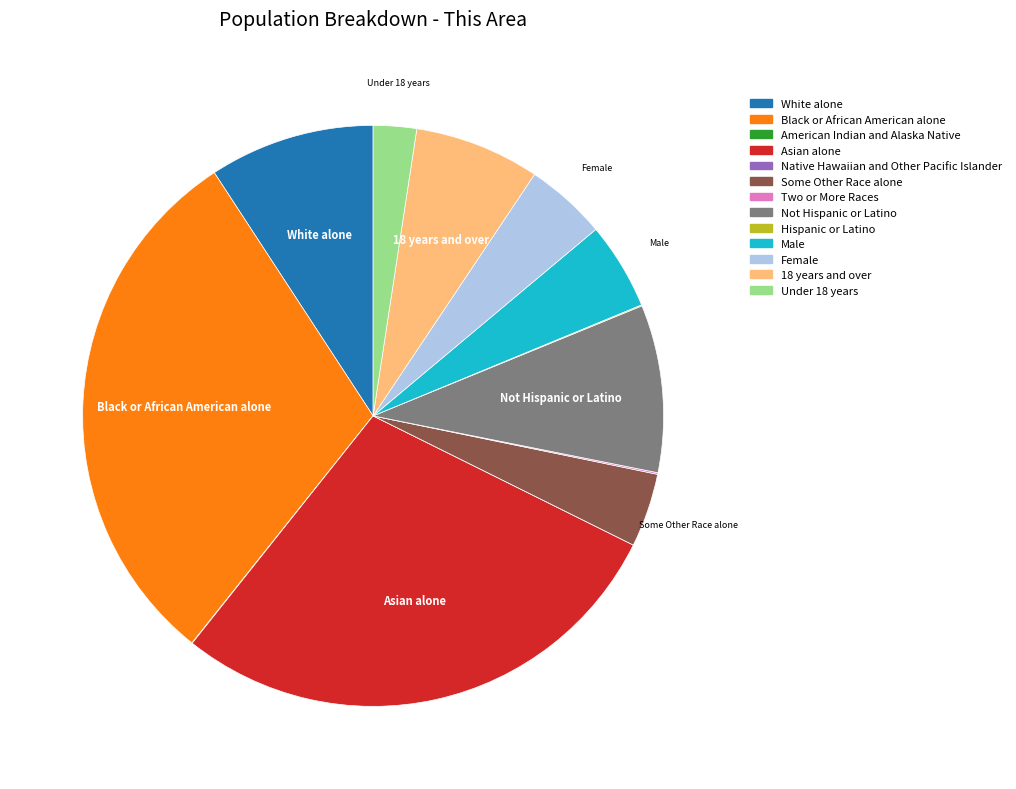

Which category has the biggest portion of the pie?

Black or African American alone